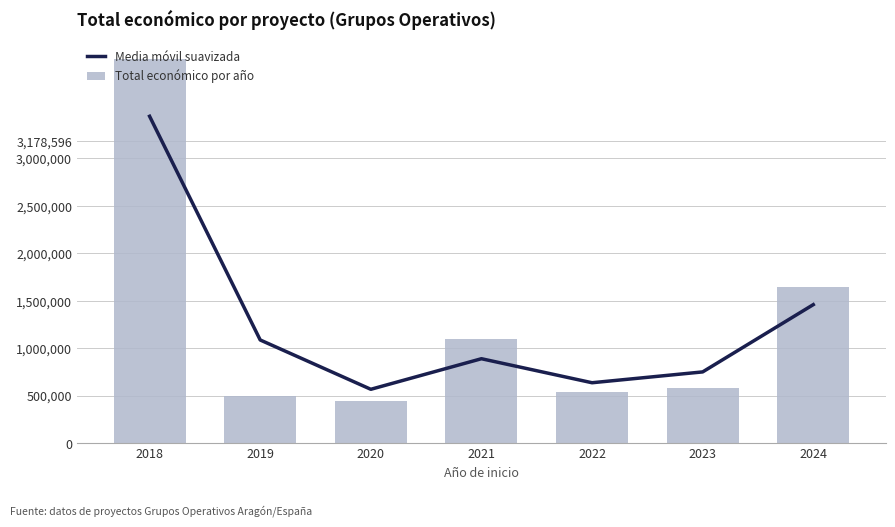

Where does the Media móvil suavizada series first go above 888802?

2018